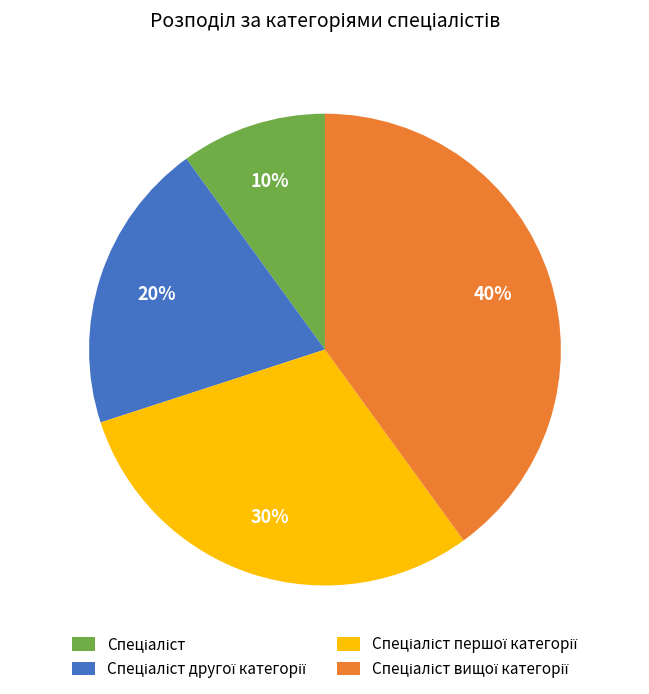

How many segments does this pie chart have?

4